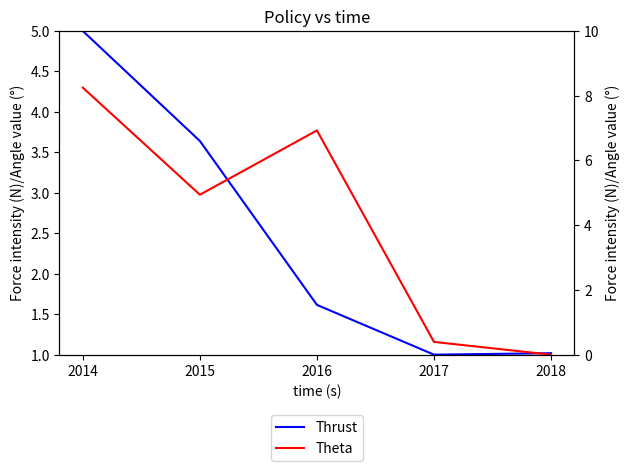

Where does the Theta series first go above 2?

2014